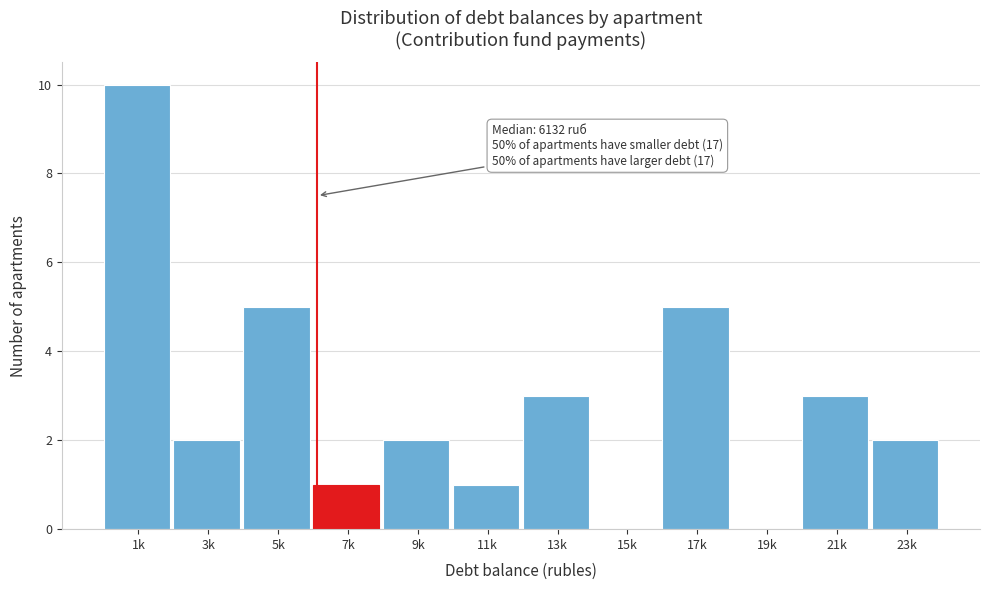

Reading left to right, what are all the values shown in this chart?

1k=10	3k=2	5k=5	7k=1	9k=2	11k=1	13k=3	15k=0	17k=5	19k=0	21k=3	23k=2